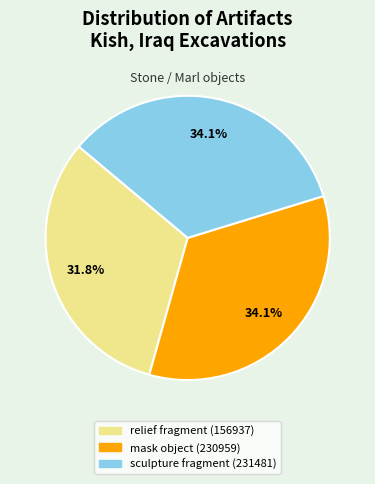

What is the smallest slice in the pie chart?

relief fragment (156937)